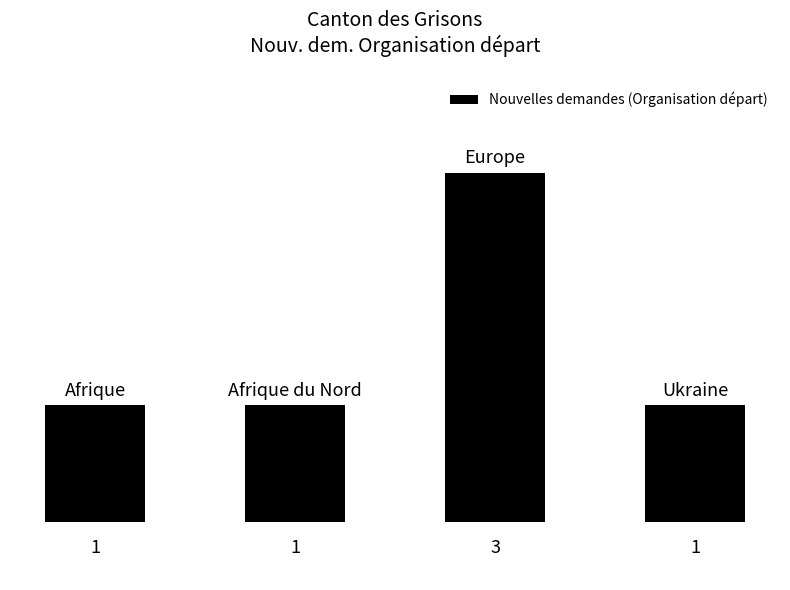

What is the difference between the maximum and minimum values?

2